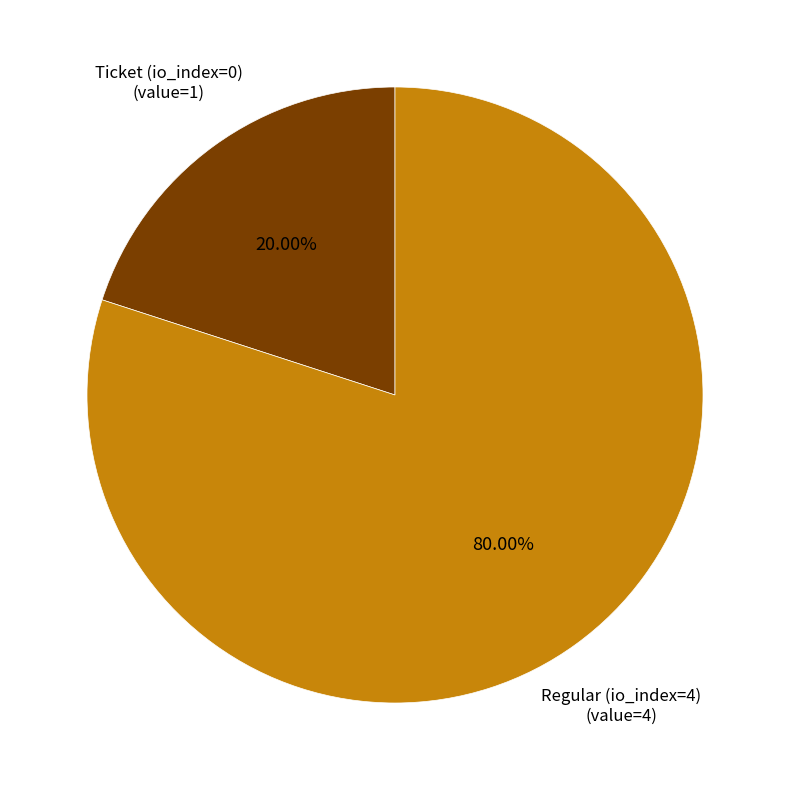

Is there any slice that represents more than half of the pie?

Yes